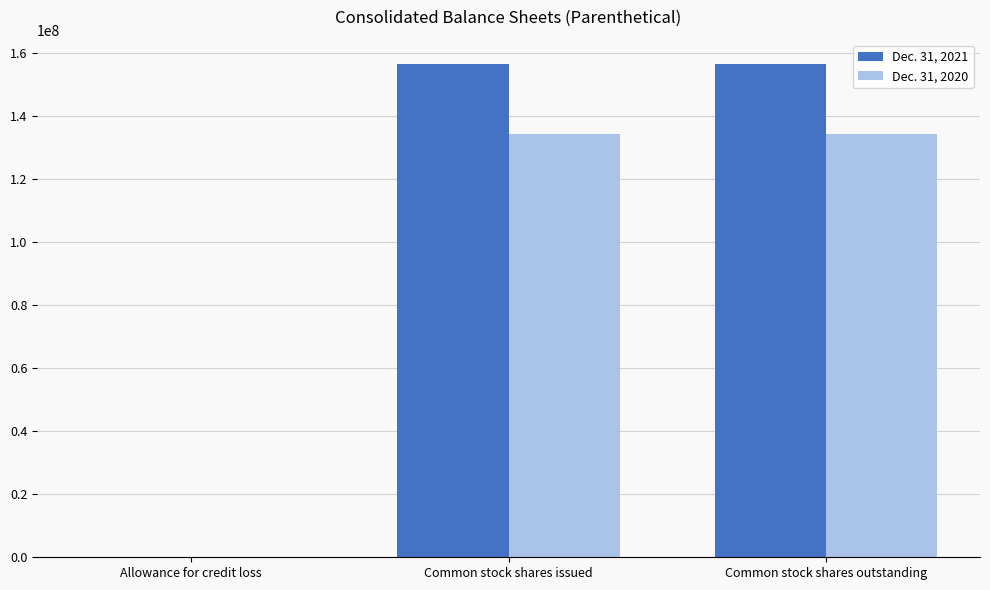

The Dec. 31, 2021 series shows 156262199 at Common stock shares issued. True or false?

True